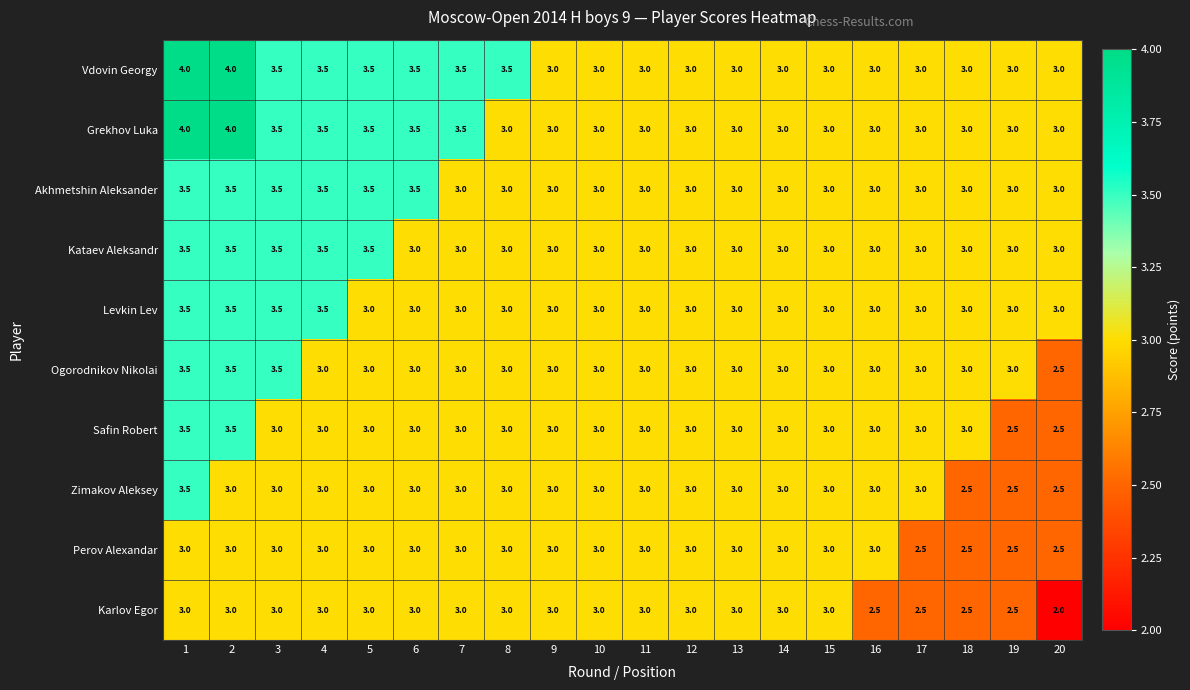

What is the sum of the Zimakov Aleksey values at 5 and 6?

6.0